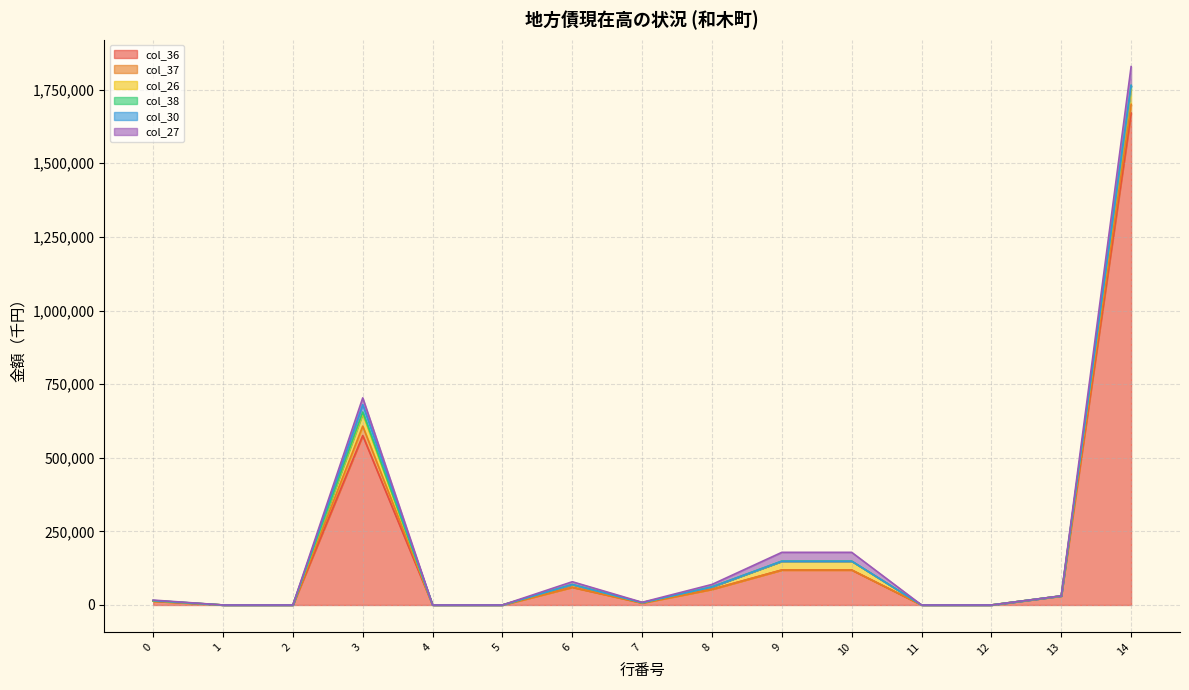

What is the difference between the col_38 values at 13 and 3?

6107